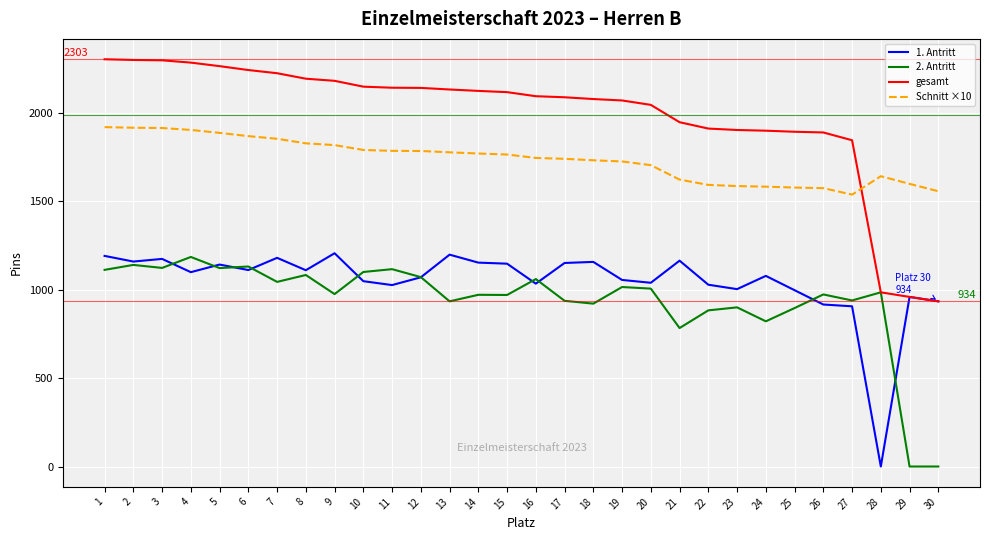

What is the highest value of the 2. Antritt series?

1185.0